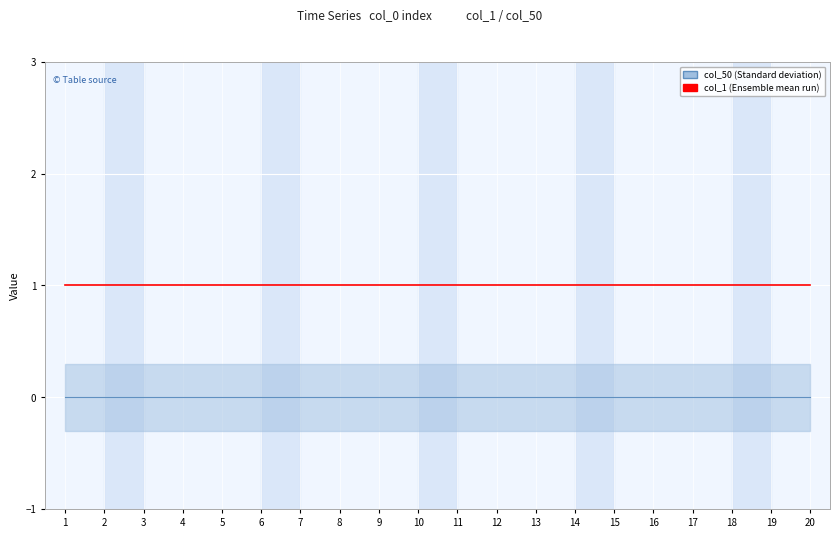

Which series has the widest spread of values?

col_50